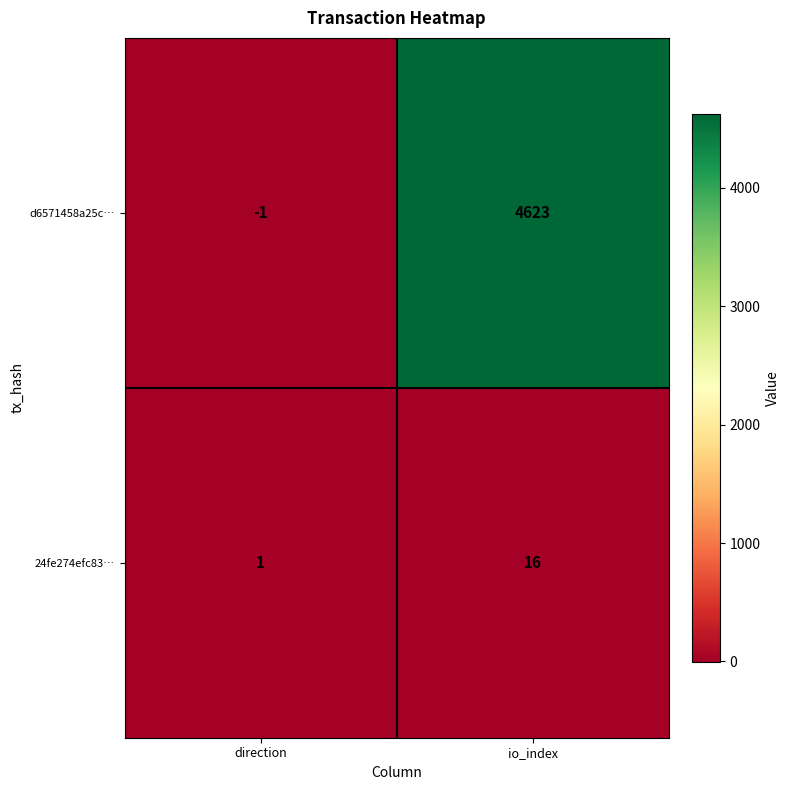

Rank the series by their maximum value, from highest to lowest.

d6571458a25c…, 24fe274efc83…